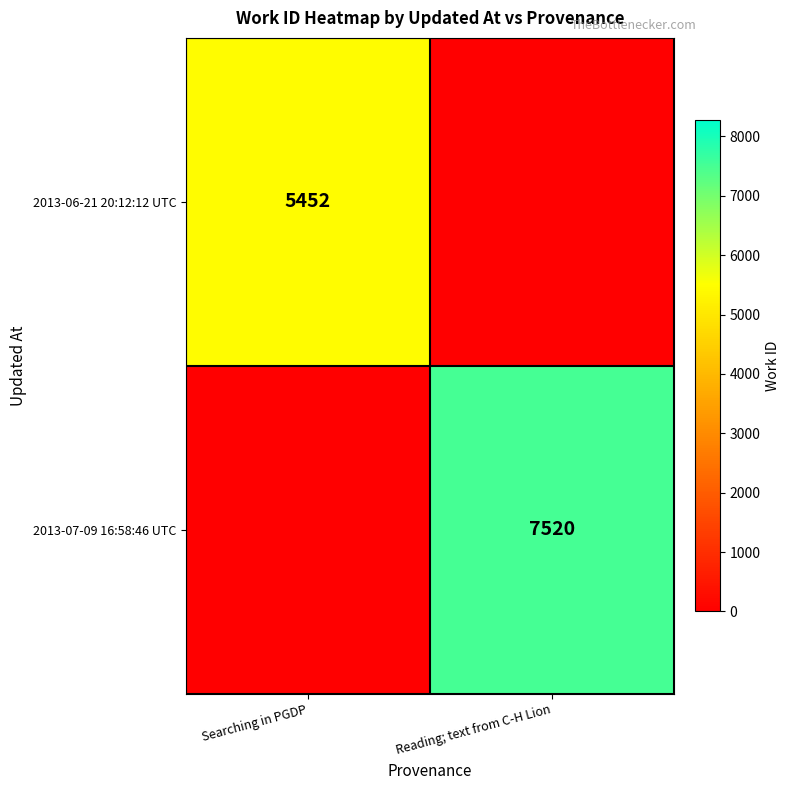

Is it true that 2013-06-21 20:12:12 UTC equals 1190 at Searching in PGDP?

False